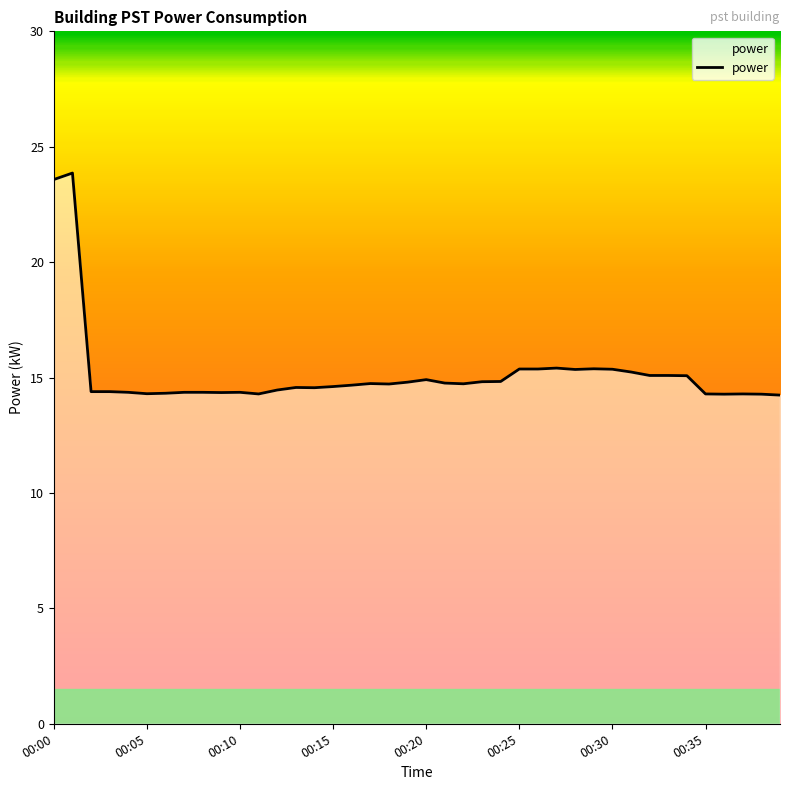

What is the difference between the maximum and minimum values?

9.6